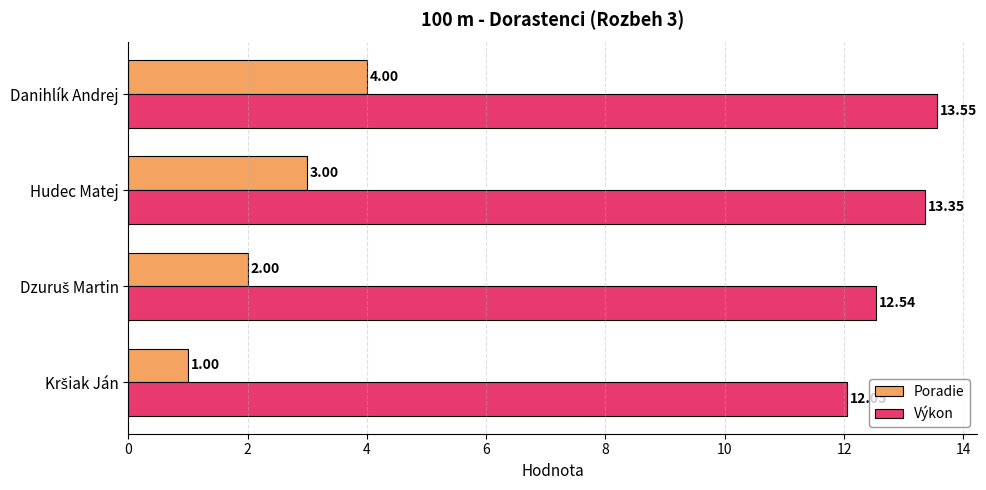

Which series has the largest range (max minus min)?

Poradie